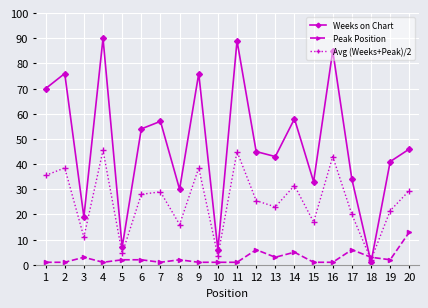

What is the difference between the Avg (Weeks+Peak)/2 values at 12 and 1?

10.0